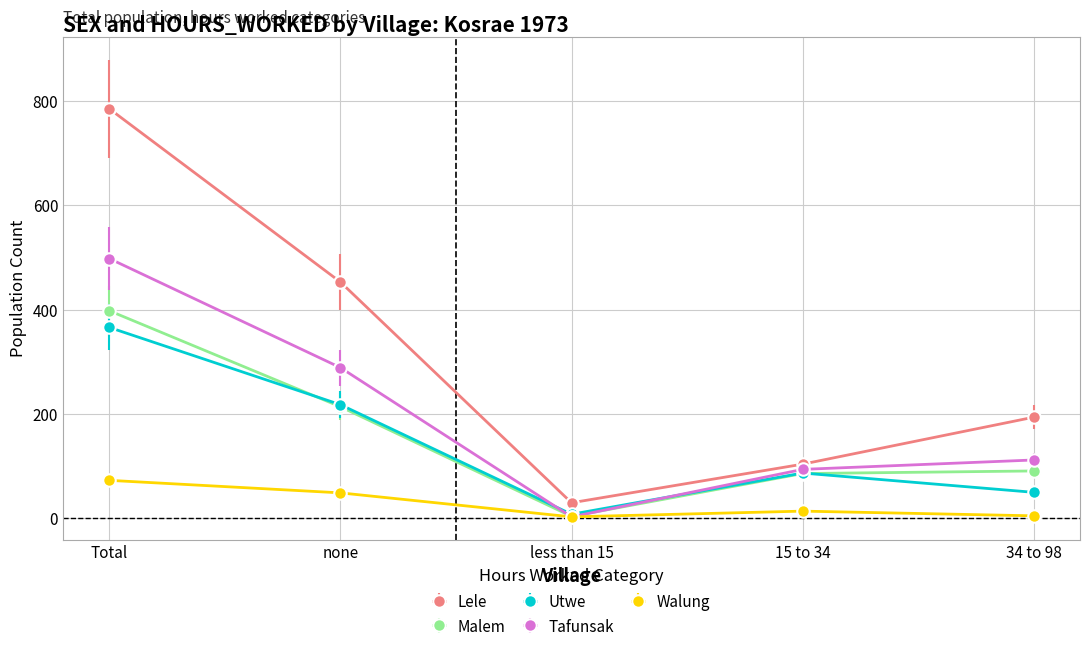

What is the minimum value for Lele?

30